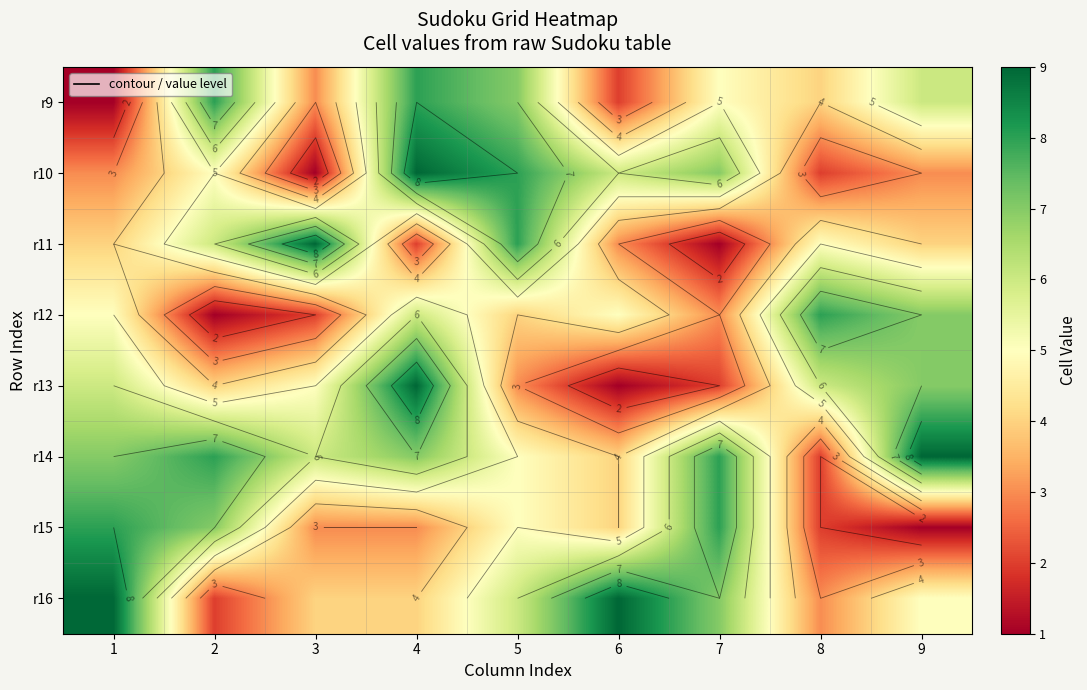

Where does the r16 series first go above 5?

1